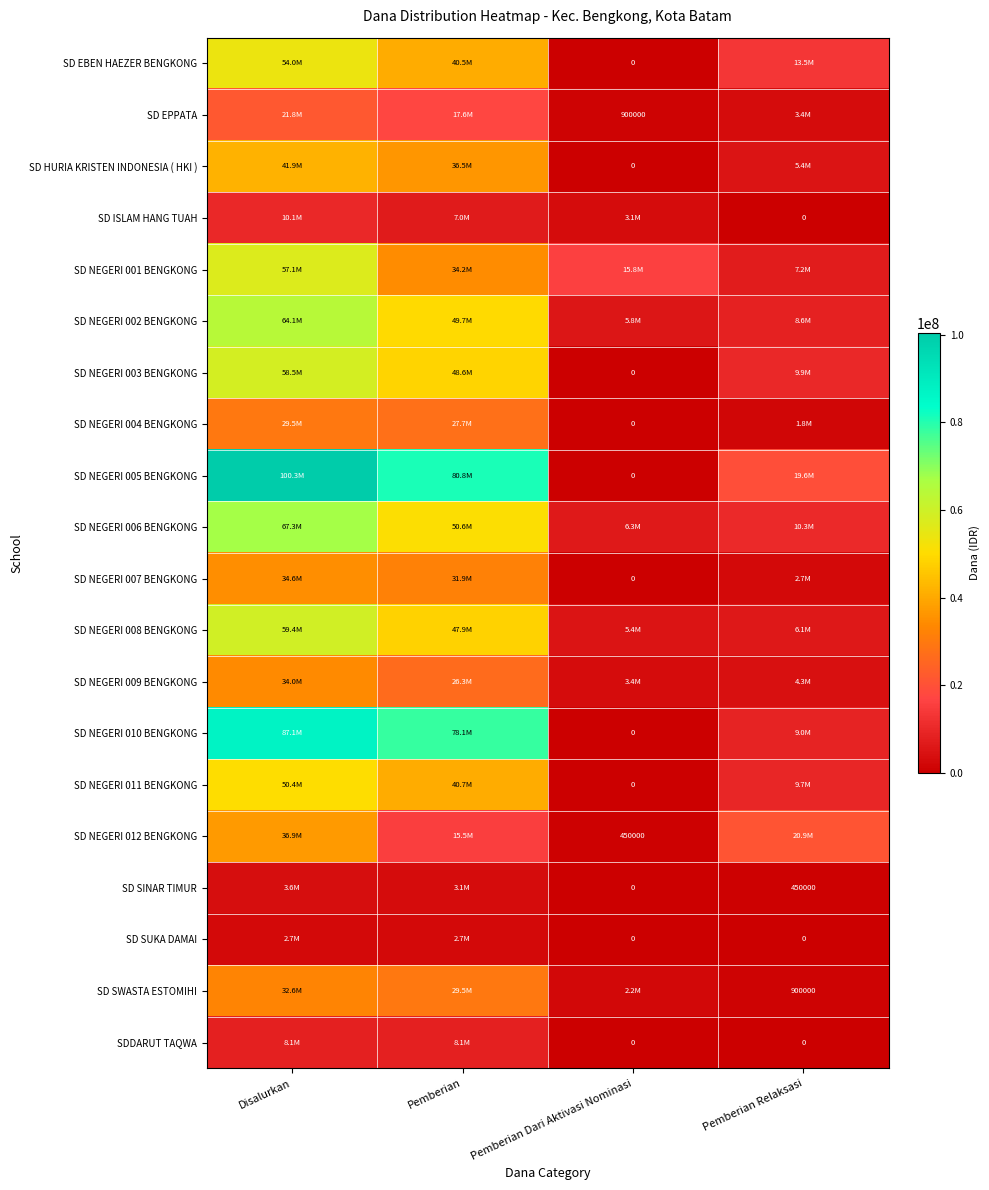

Where does the SD ISLAM HANG TUAH series first go above 6975000?

Disalurkan